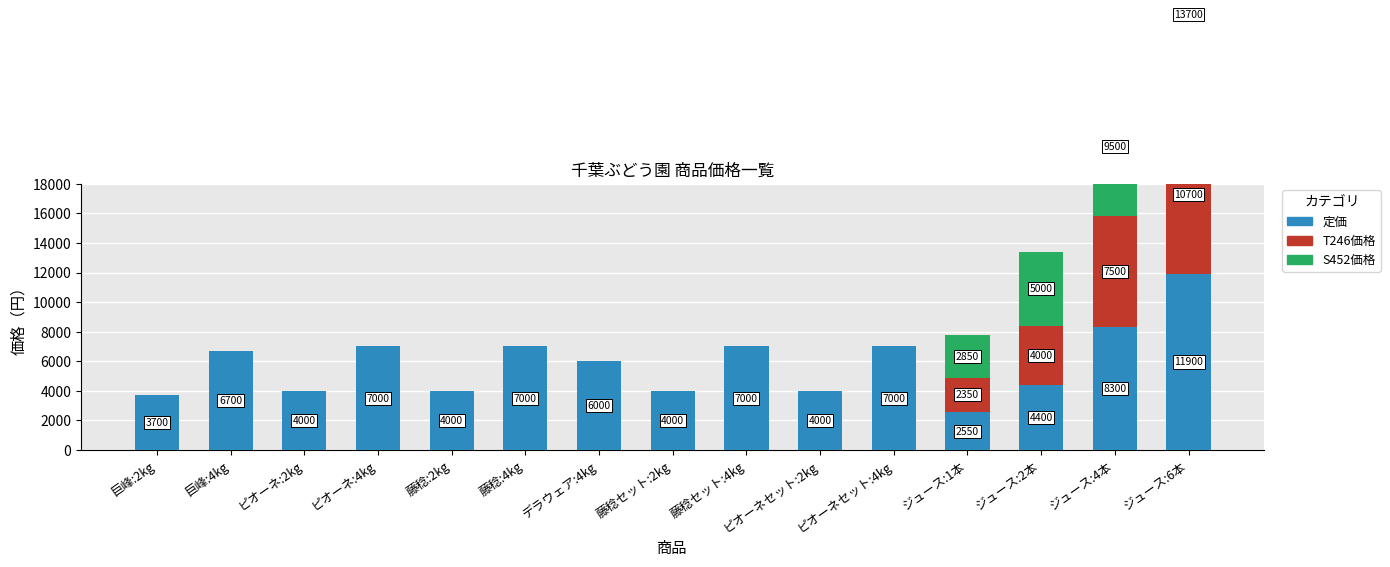

At which label does S452価格 reach its minimum?

巨峰:2kg